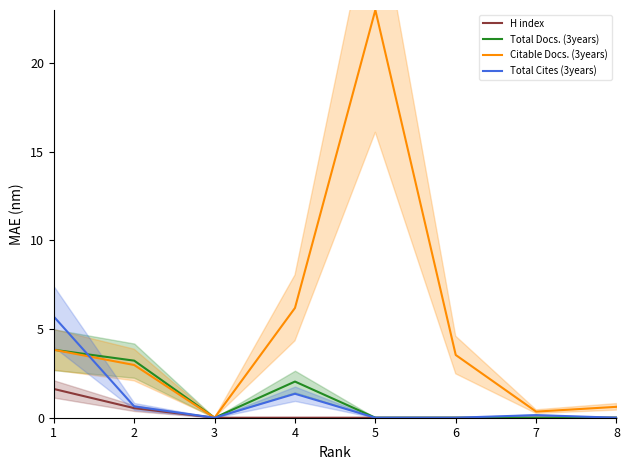

Reading left to right, list all the values displayed in this chart.

H index: 1=1.6	2=0.5	3=0.0	4=0.0	5=0.0	6=0.0	7=0.0	8=0.0
Total Docs. (3years): 1=3.8	2=3.2	3=0.0	4=2.0	5=0.0	6=0.0	7=0.0	8=0.0
Citable Docs. (3years): 1=3.8	2=3.0	3=0.0	4=6.2	5=23.0	6=3.5	7=0.3	8=0.6
Total Cites (3years): 1=5.7	2=0.6	3=0.0	4=1.4	5=0.0	6=0.0	7=0.1	8=0.0